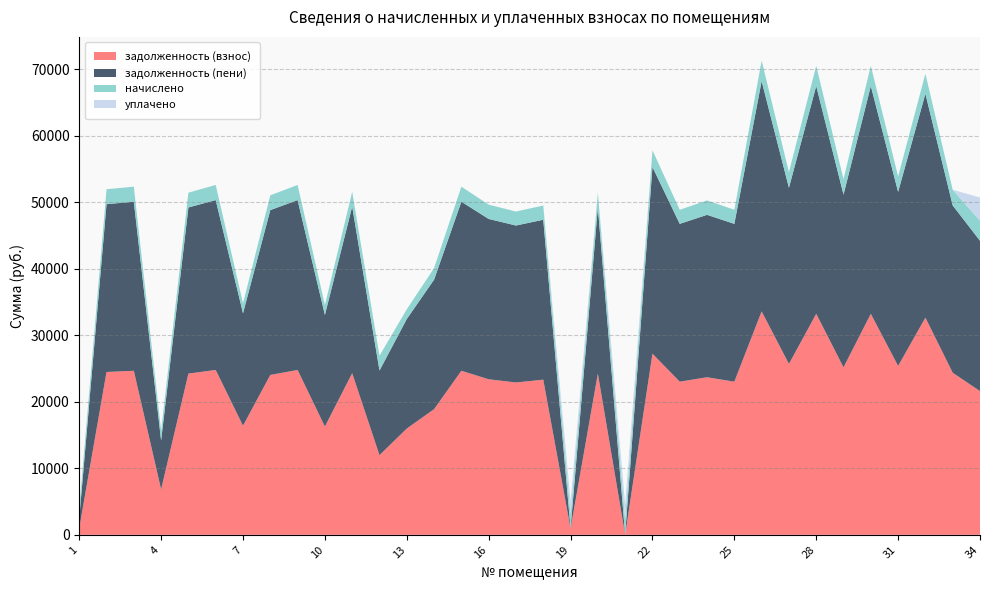

Reading right to left, transcribe all the data shown in this chart.

задолженность (взнос): 21609.2	24373.1	32656.3	25396.0	33233.6	25187.0	33233.6	25699.8	33598.1	23026.7	23694.8	23026.7	27240.2	0.0	24241.8	947.3	23330.4	22905.1	23391.1	24666.8	18895.1	15978.8	11977.6	24302.4	16282.6	24788.4	24041.8	16404.1	24788.4	24241.8	6830.4	24666.8	24484.7	985.4
задолженность (пени): 22611.7	25158.0	33664.4	26173.4	34251.1	25964.4	34251.1	26486.6	34626.7	23731.6	24420.2	23731.6	28077.2	0.0	24983.9	0.0	24044.6	23606.3	24107.2	25422.0	19473.5	16468.0	12721.6	25046.4	16781.0	25547.3	24783.9	16906.3	25547.3	24983.9	7338.2	25422.0	25234.3	1478.3
начислено: 3007.6	2354.8	3024.4	2332.4	3052.3	2332.4	3052.3	2360.3	3085.7	2114.8	2176.2	2114.8	2511.0	2382.7	2226.4	2153.9	2142.7	2103.7	2148.3	2265.5	1735.4	1467.5	2232.0	2232.0	1495.4	2276.6	2226.4	1506.6	2276.6	2226.4	1523.3	2265.5	2248.7	1478.7
уплачено: 3500.0	0.0	0.0	0.0	0.0	0.0	0.0	0.0	0.0	0.0	0.0	0.0	0.0	2215.3	0.0	2000.0	0.0	0.0	0.0	0.0	0.0	0.0	0.0	0.0	0.0	0.0	0.0	0.0	0.0	0.0	0.0	0.0	0.0	0.0